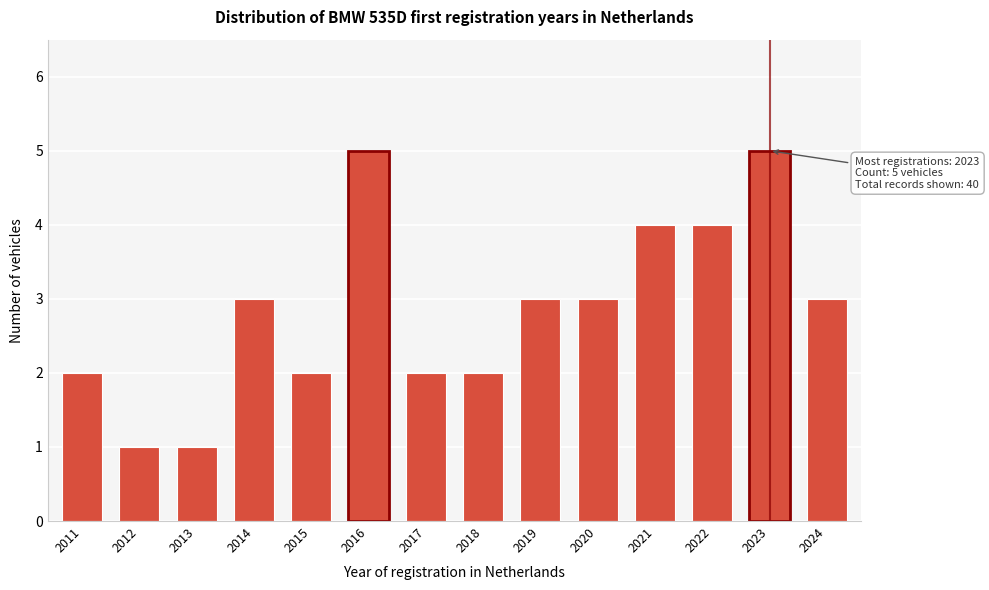

Reading left to right, extract all data points from this chart.

2011=2	2012=1	2013=1	2014=3	2015=2	2016=5	2017=2	2018=2	2019=3	2020=3	2021=4	2022=4	2023=5	2024=3